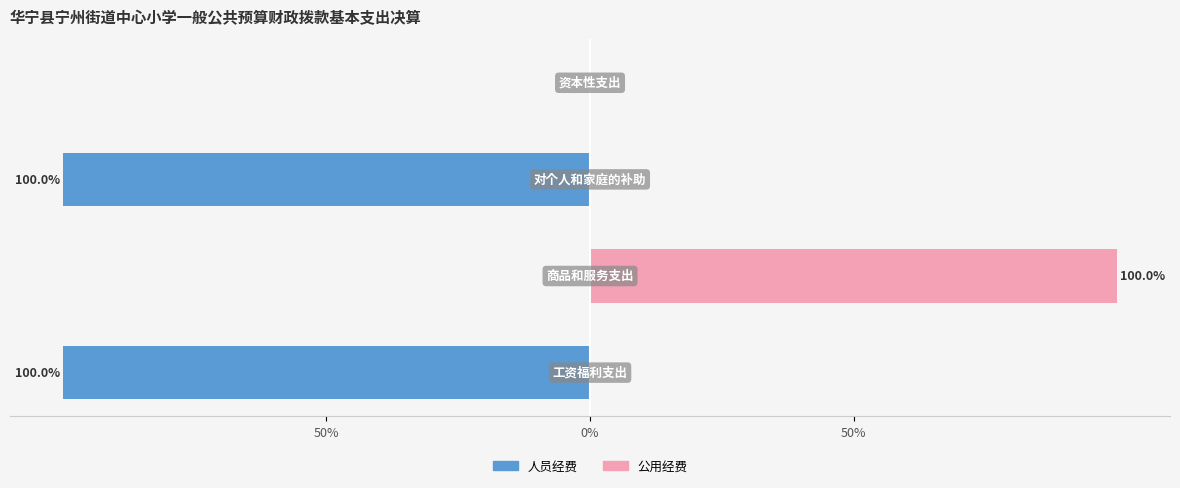

Are the bars horizontal?

Yes